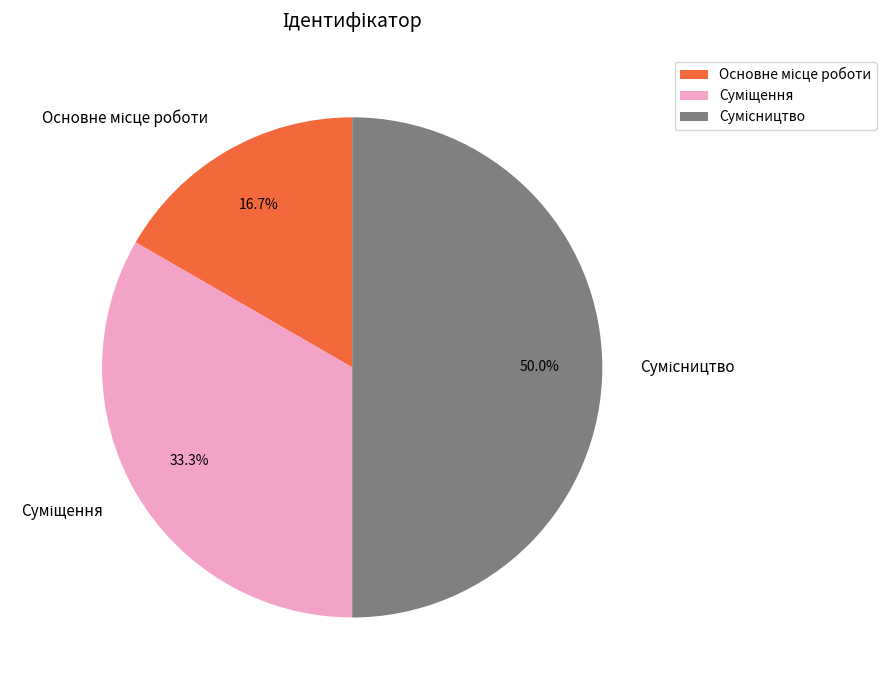

Count the number of slices in the pie.

3